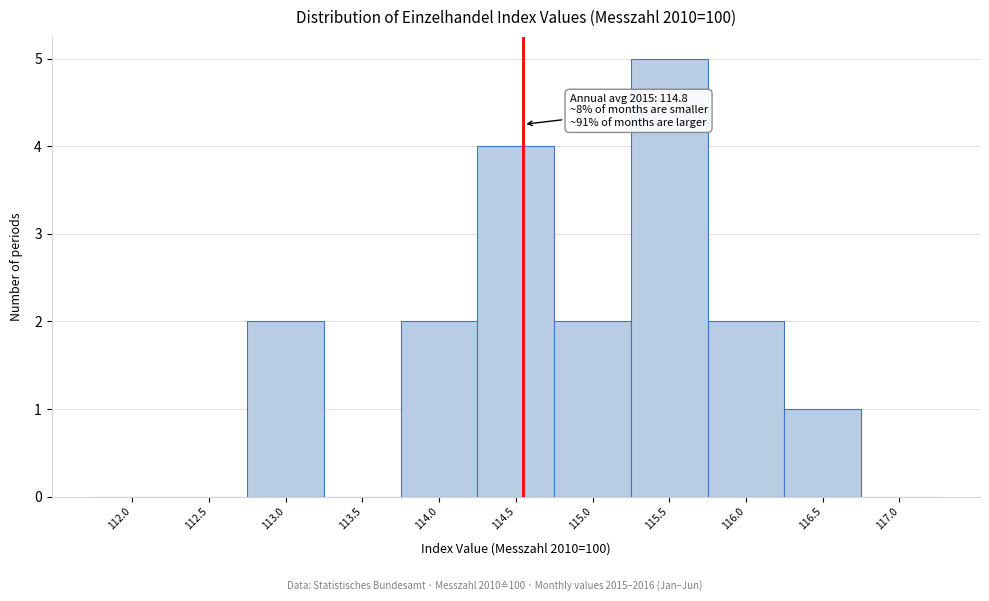

Reading right to left, what are all the values shown in this chart?

117.0=0	116.5=1	116.0=2	115.5=5	115.0=2	114.5=4	114.0=2	113.5=0	113.0=2	112.5=0	112.0=0